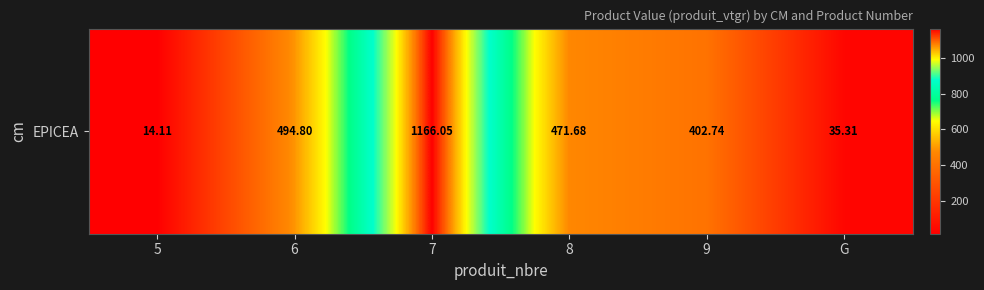

What is the difference between the values at 8 and 9?

68.9